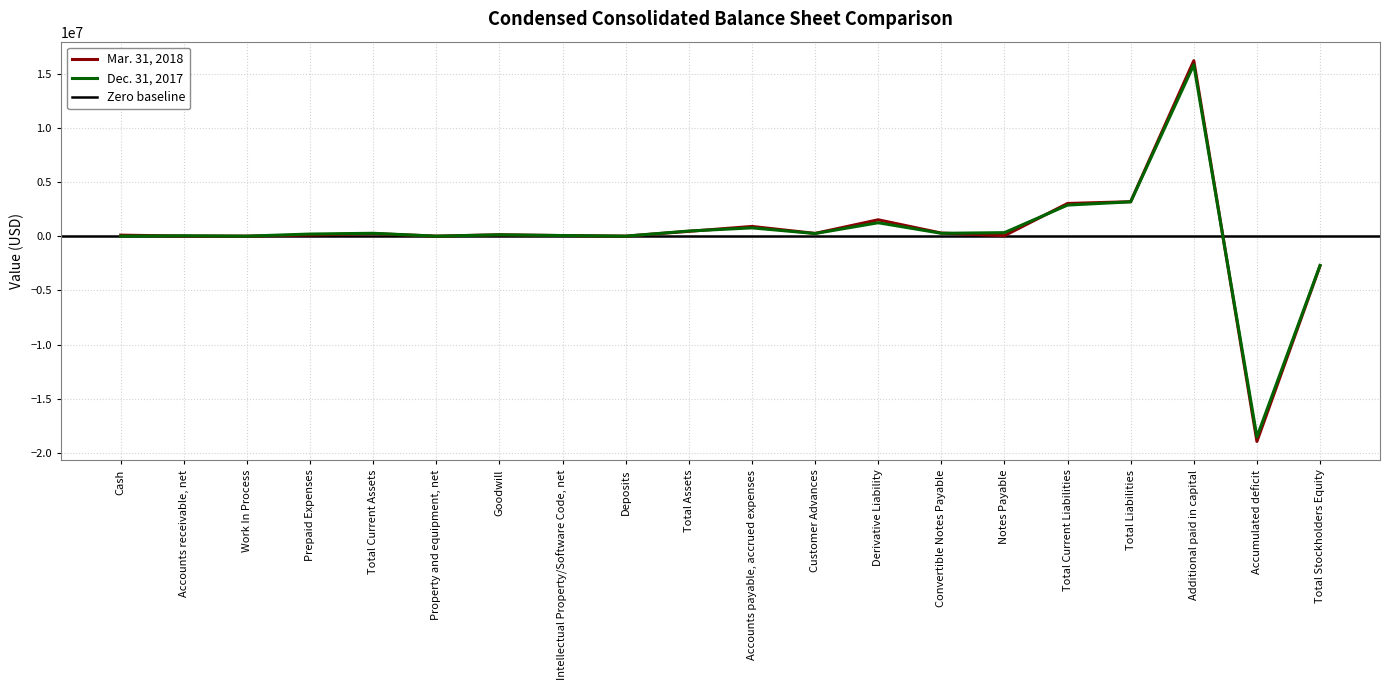

At which category does Dec. 31, 2017 reach its first local valley?

Work In Process